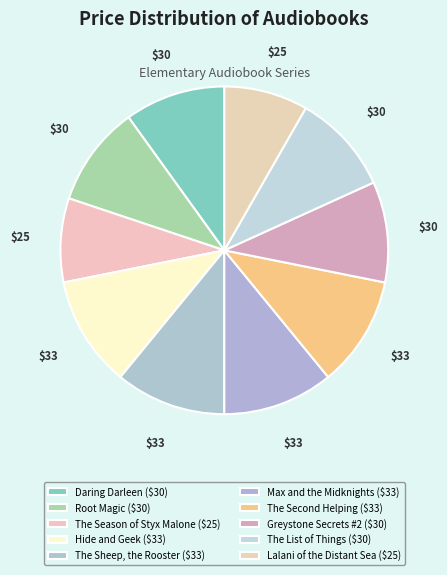

Count the number of slices in the pie.

10